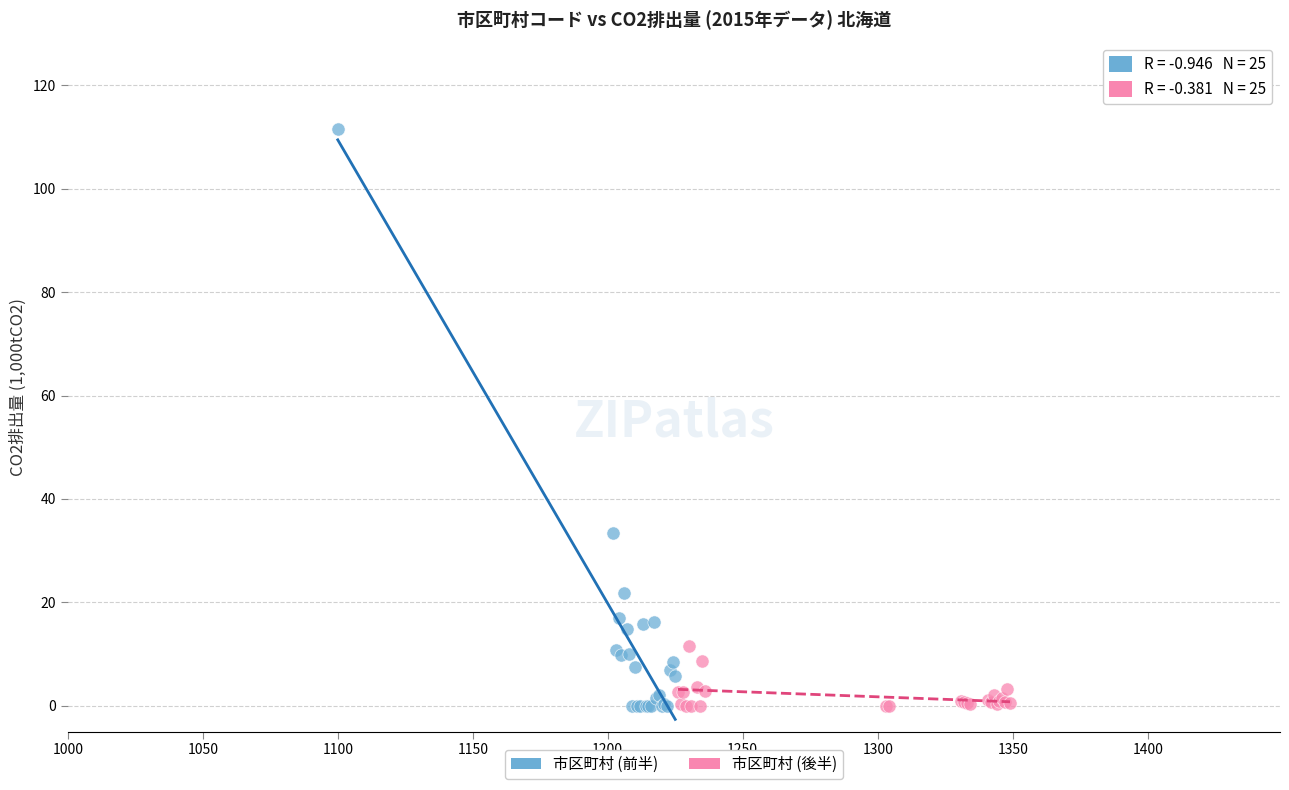

What are all the series names shown in the legend?

市区町村 (前半), 市区町村 (後半)